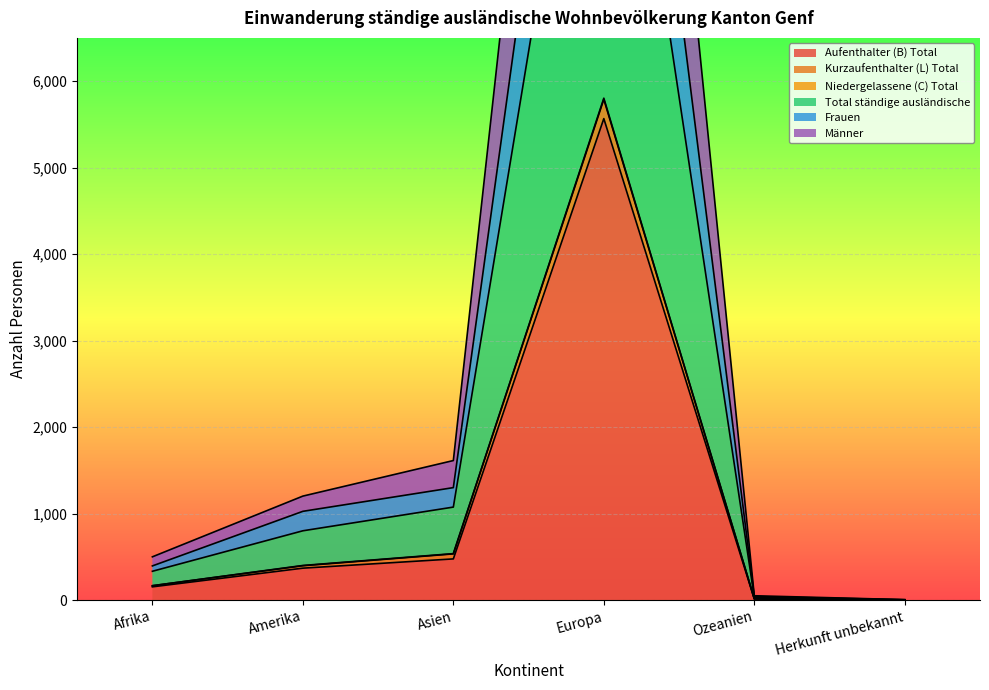

What is the label of the 3rd point from the right?

Europa